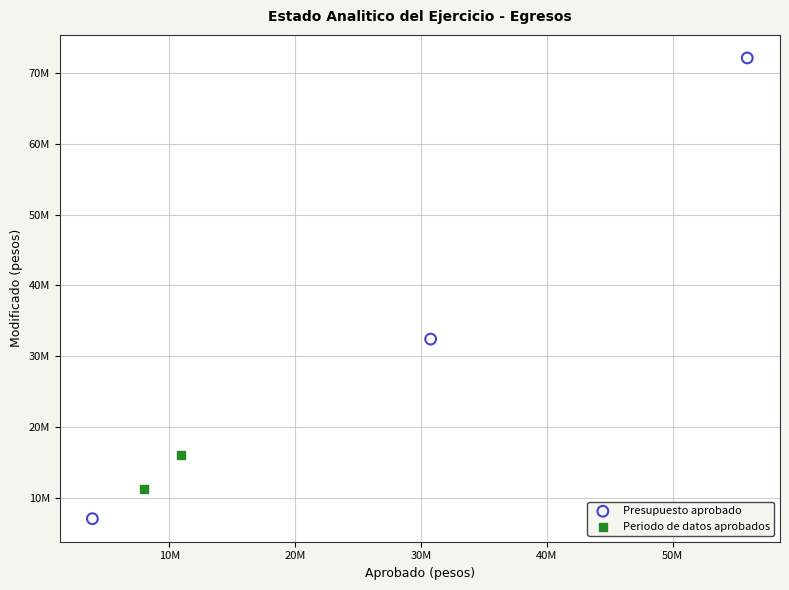

What are all the series names shown in the legend?

Presupuesto aprobado, Periodo de datos aprobados